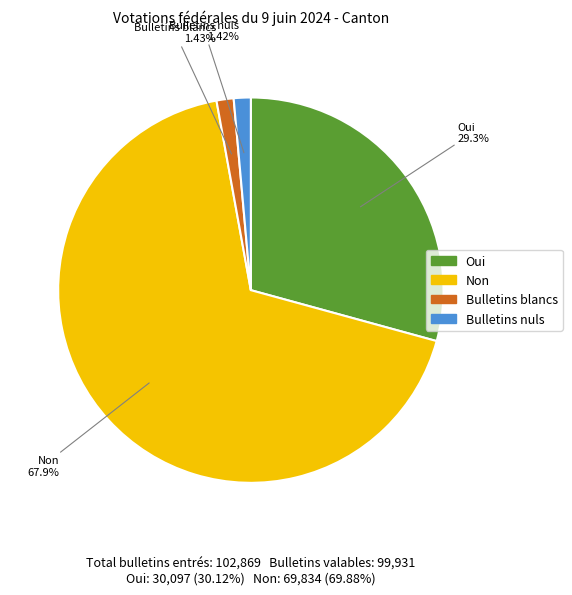

Combined, do Bulletins nuls and Non account for over 50%?

Yes